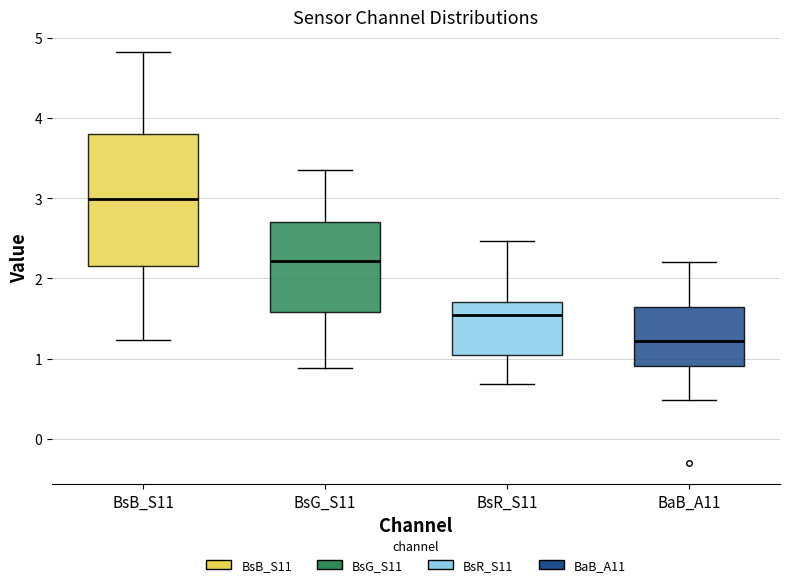

Where is the upper edge of the box for BsB_S11 on the y-axis? The values are not printed on the chart, so give them approximately, as read against the axis.

3.8